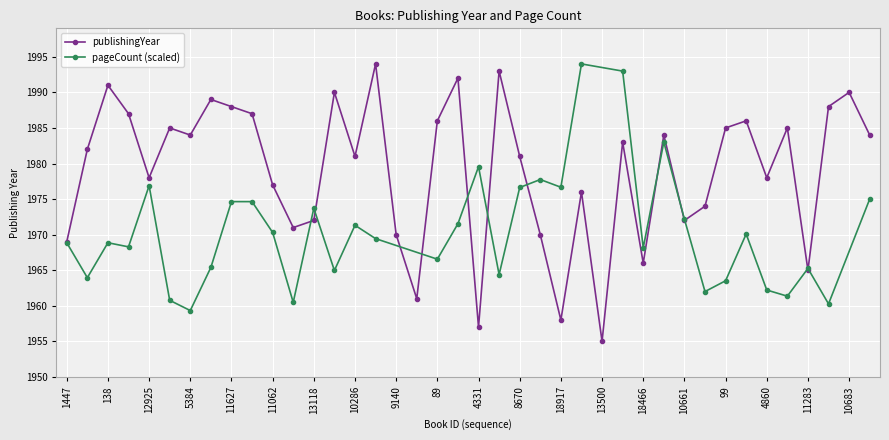

Reading left to right, extract all data points from this chart.

1969	1982	1991	1987	1978	1985	1984	1989	1988	1987	1977	1971	1972	1990	1981	1994	1970	1961	1986	1992	1957	1993	1981	1970	1958	1976	1955	1983	1966	1984	1972	1974	1985	1986	1978	1985	1965	1988	1990	1984